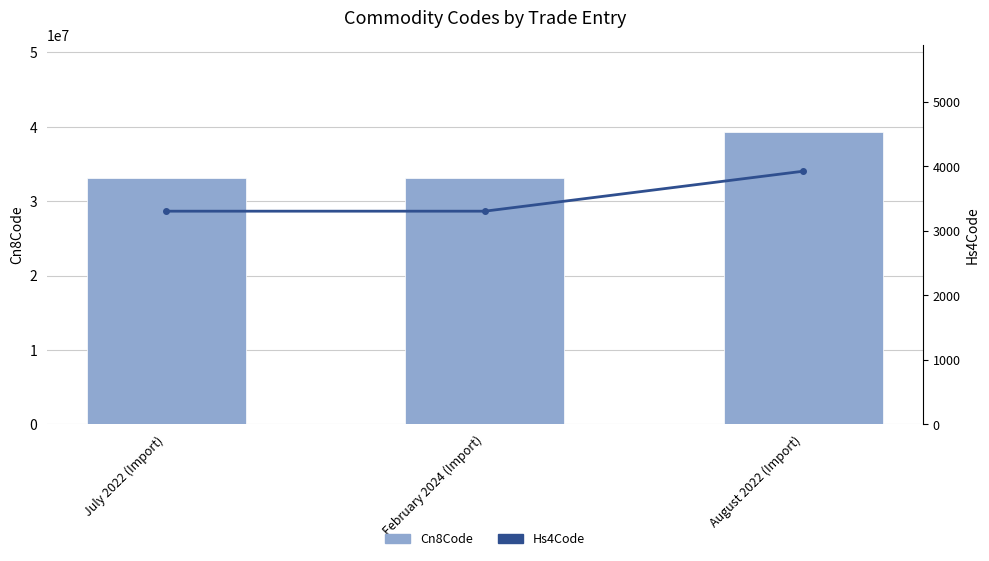

True or false: Hs4Code has a value of 1394 at August 2022 (Import).

False